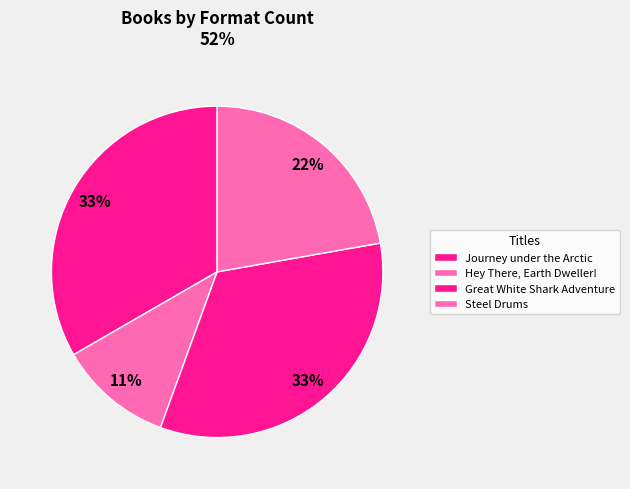

Is it true that Journey under the Arctic is 22% of the pie?

False